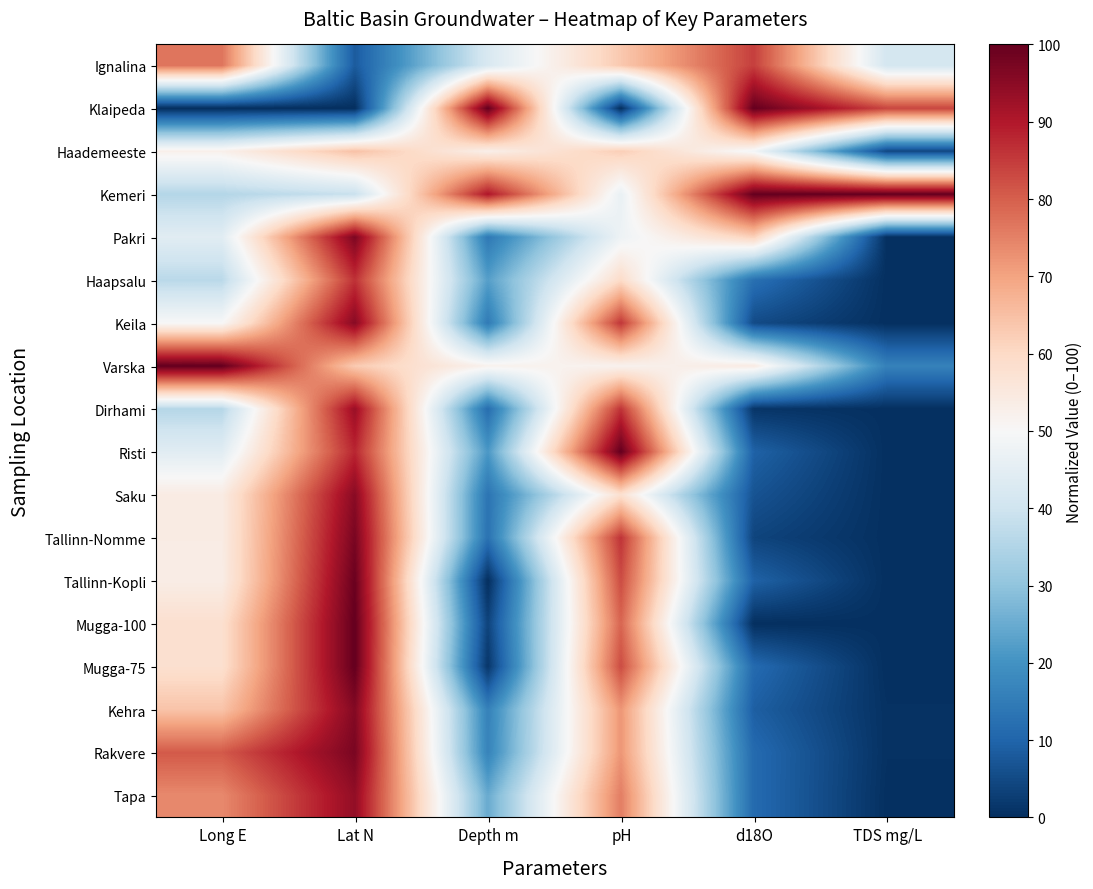

What is the spread (max minus min) of values at Long E?

100.0